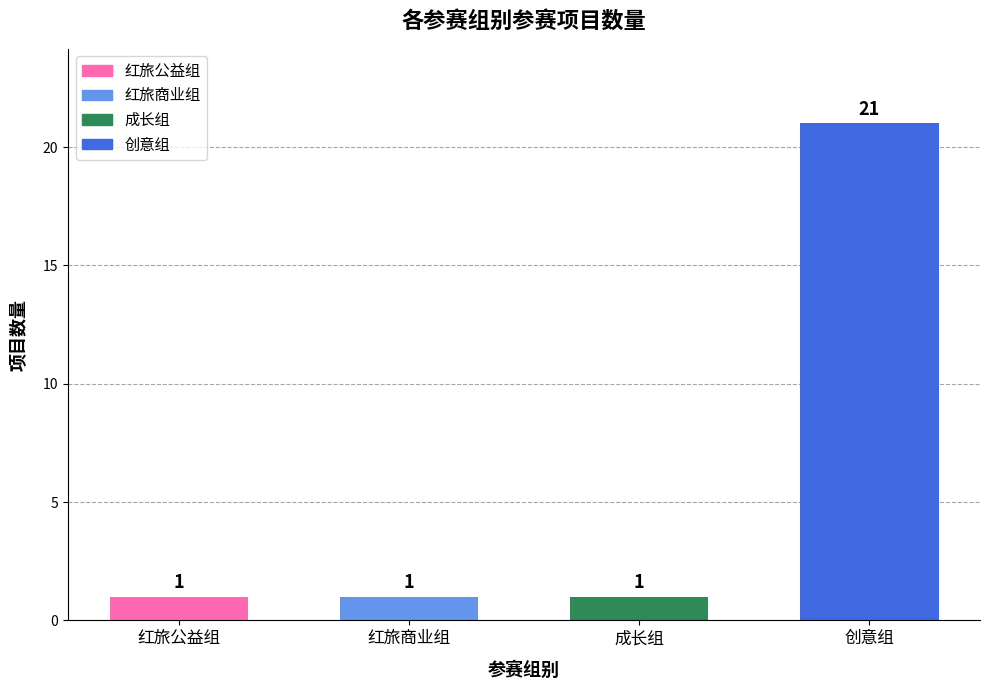

What is the value of the 3rd bar from the left?

1